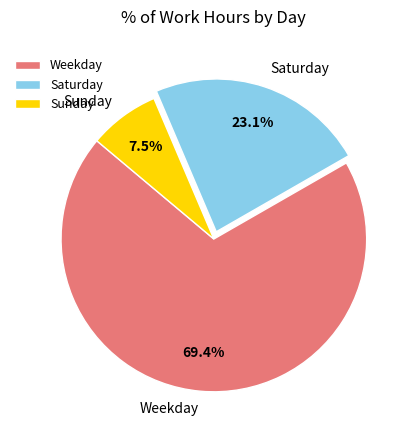

Which has a higher value, Weekday or Saturday?

Weekday